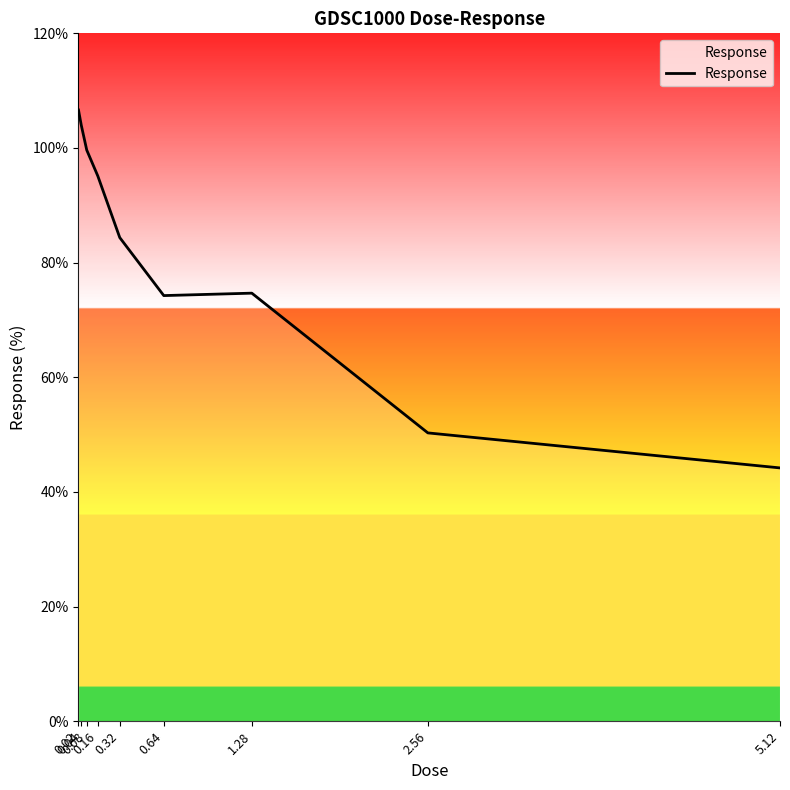

Does the chart display data point markers on the line(s)?

No